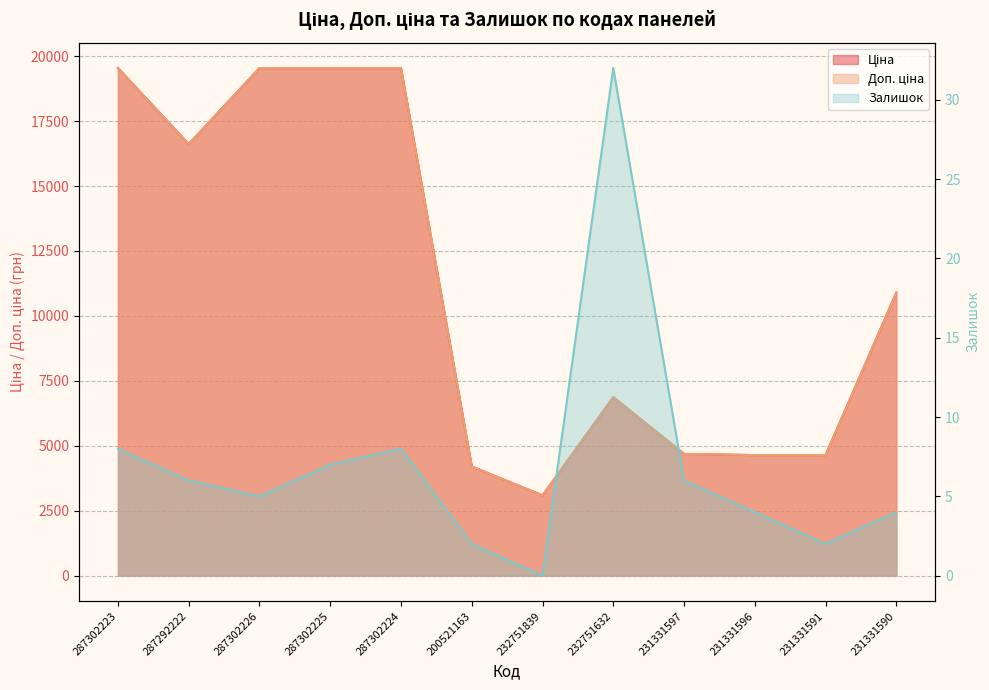

How many positive values does the Залишок series have?

11